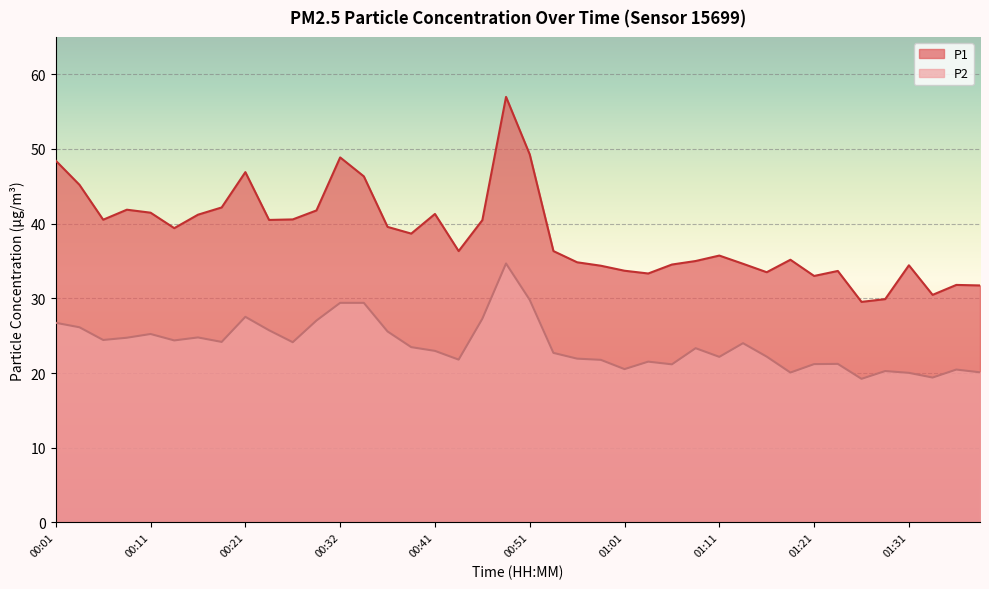

The value of P1 at 00:11 is 41.5. True or false?

True